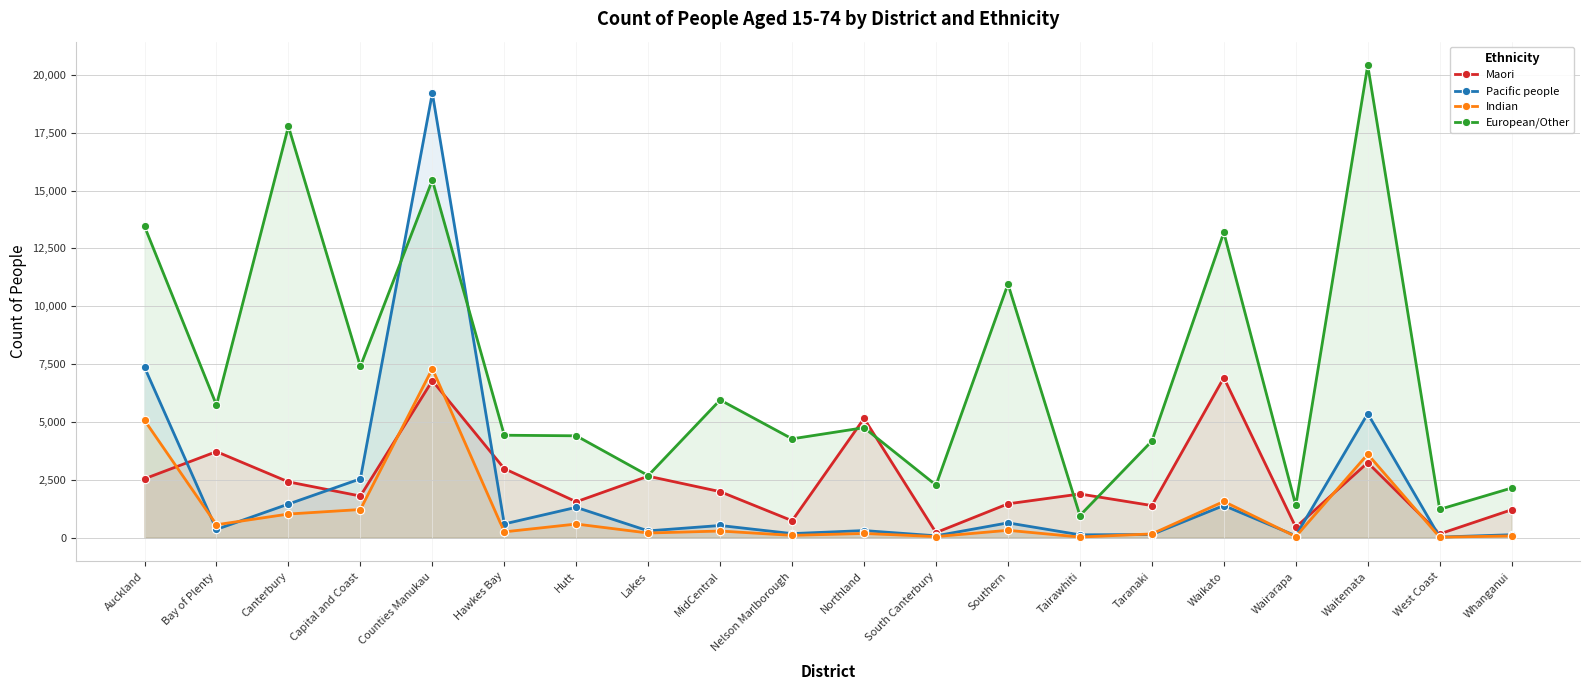

List the labels in order of Indian value, smallest first.

West Coast, Tairawhiti, Wairarapa, South Canterbury, Whanganui, Nelson Marlborough, Taranaki, Northland, Lakes, Hawkes Bay, MidCentral, Southern, Bay of Plenty, Hutt, Canterbury, Capital and Coast, Waikato, Waitemata, Auckland, Counties Manukau